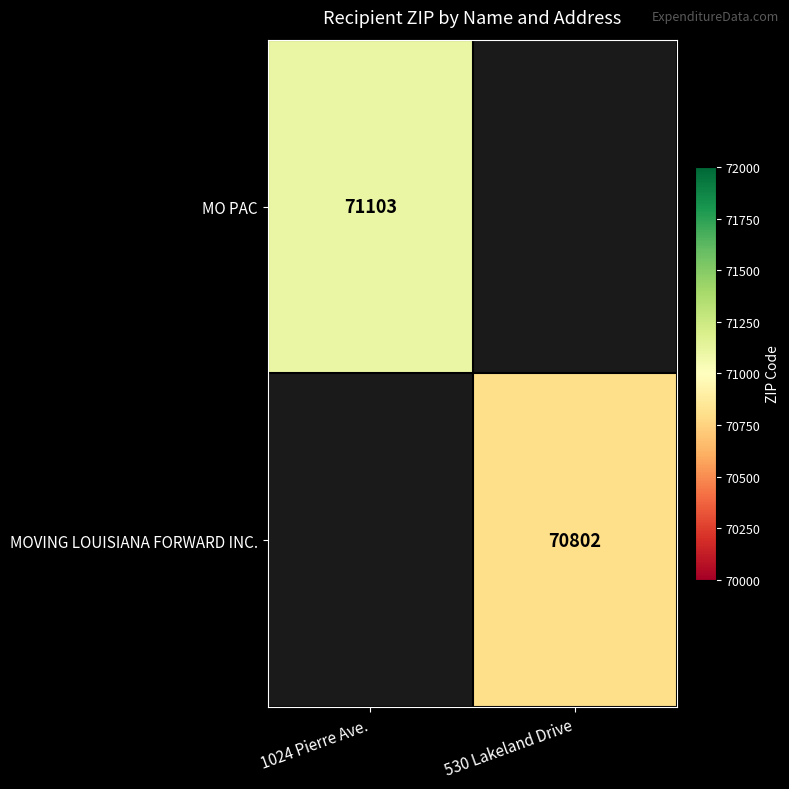

The value of MOVING LOUISIANA FORWARD INC. at 530 Lakeland Drive is 27046. True or false?

False